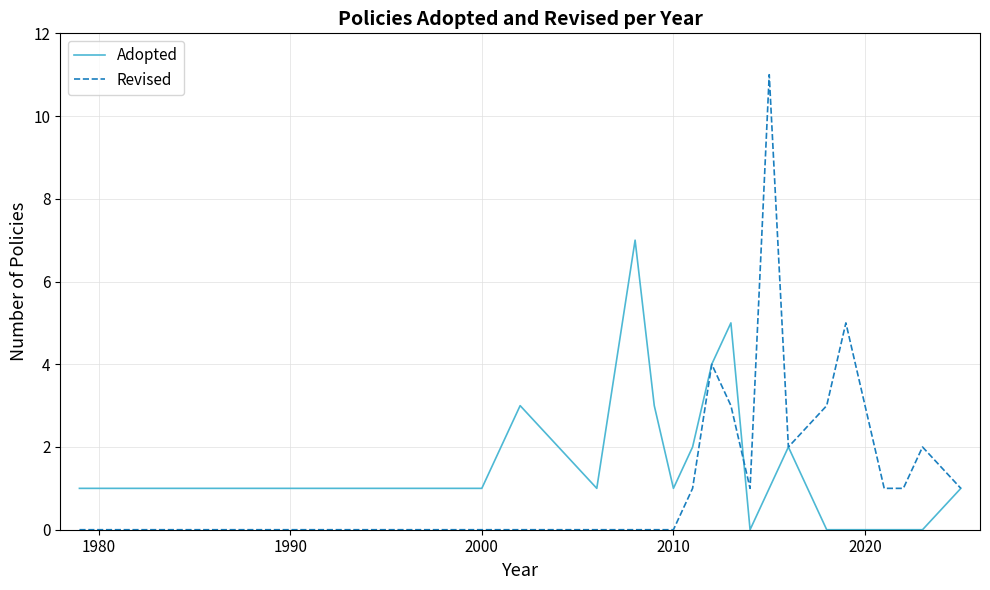

List the series in order of their peak value, lowest first.

Adopted, Revised